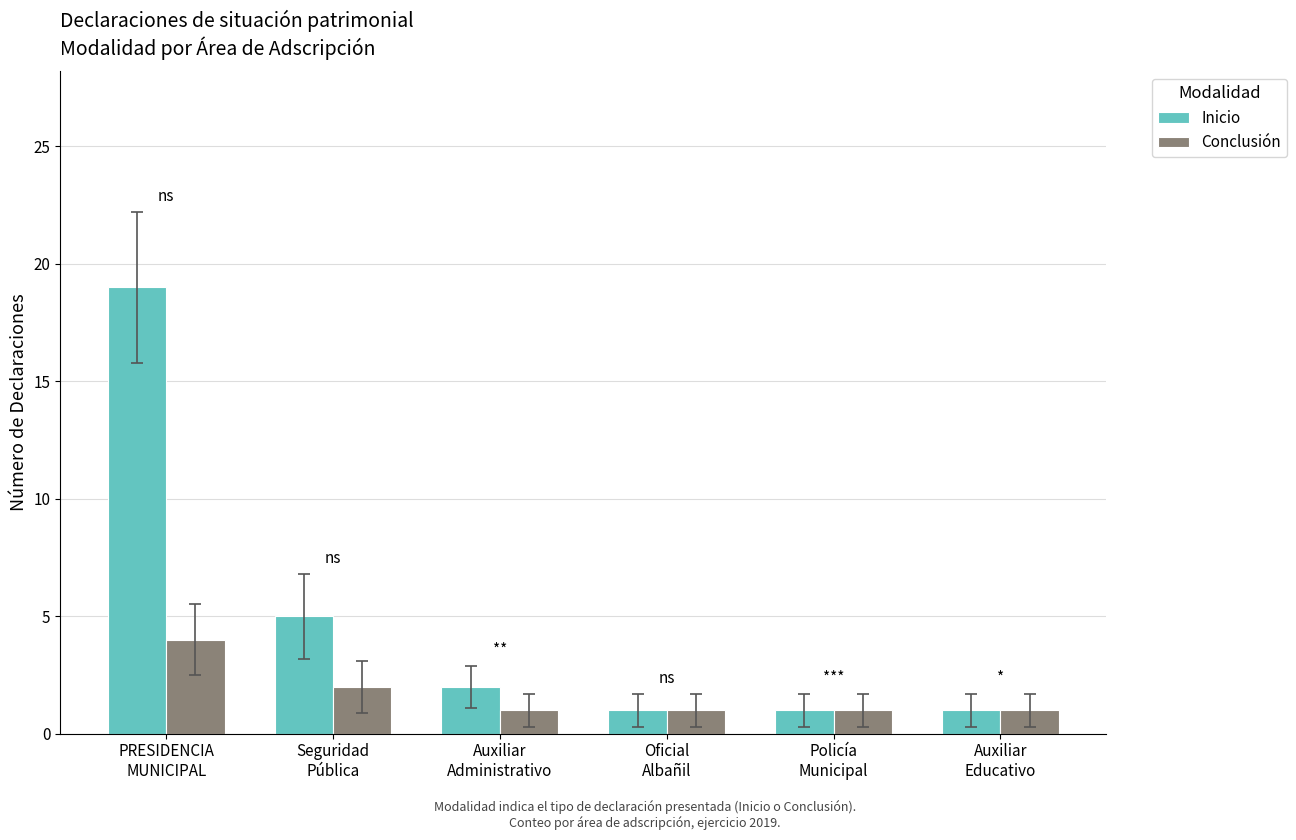

How many categories are shown in the chart?

6